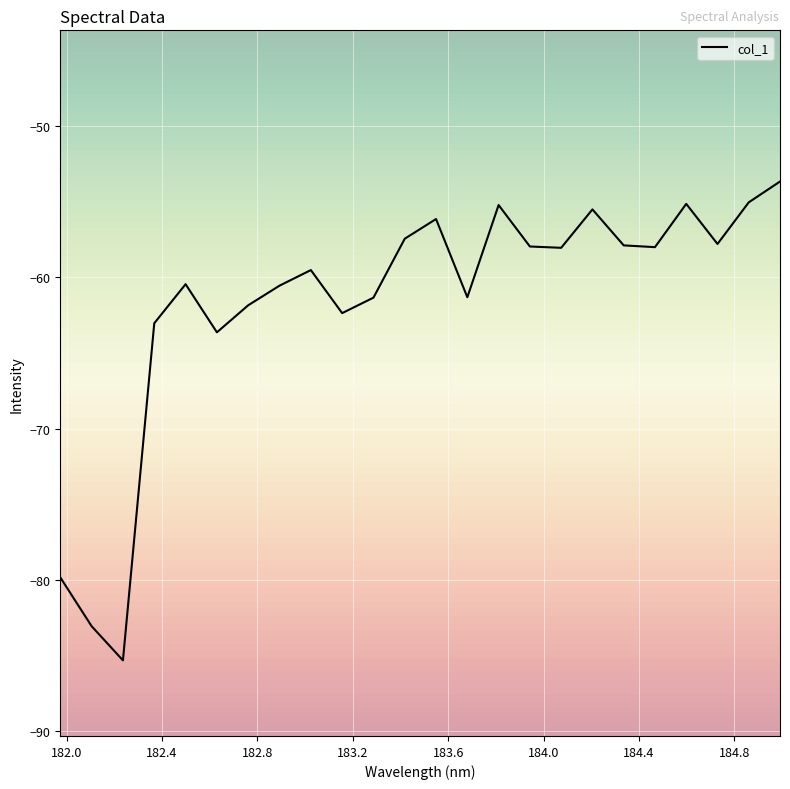

What is the smallest value displayed?

-85.3